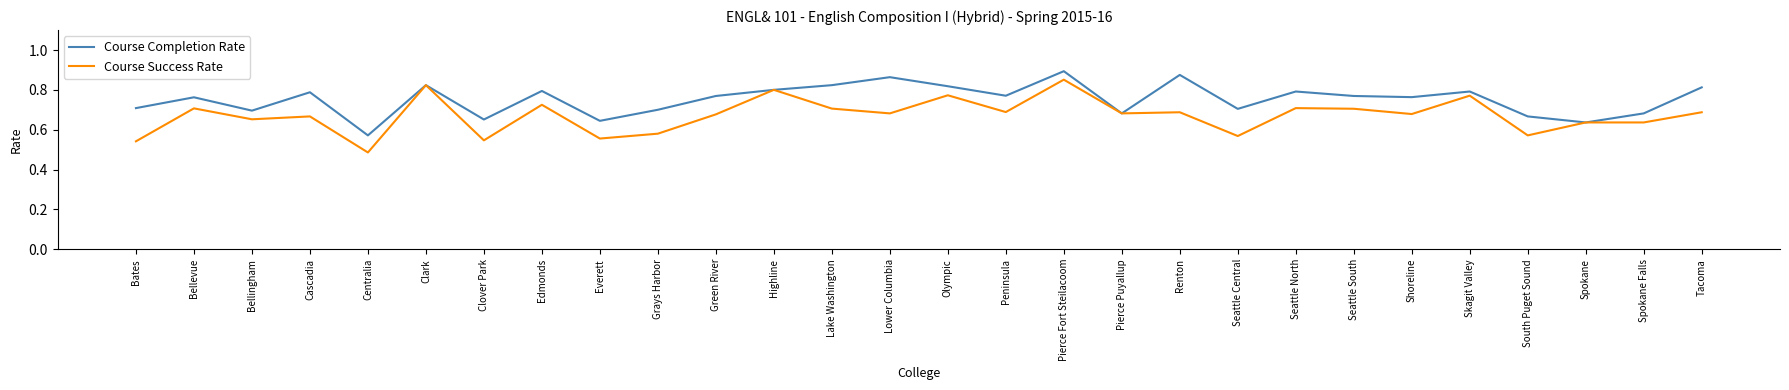

Which category has the highest value in the Course Success Rate series?

Pierce Fort Steilacoom